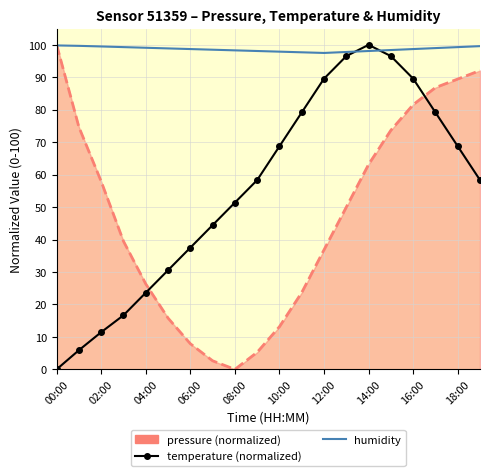

What is the maximum value shown in the chart?

100.0